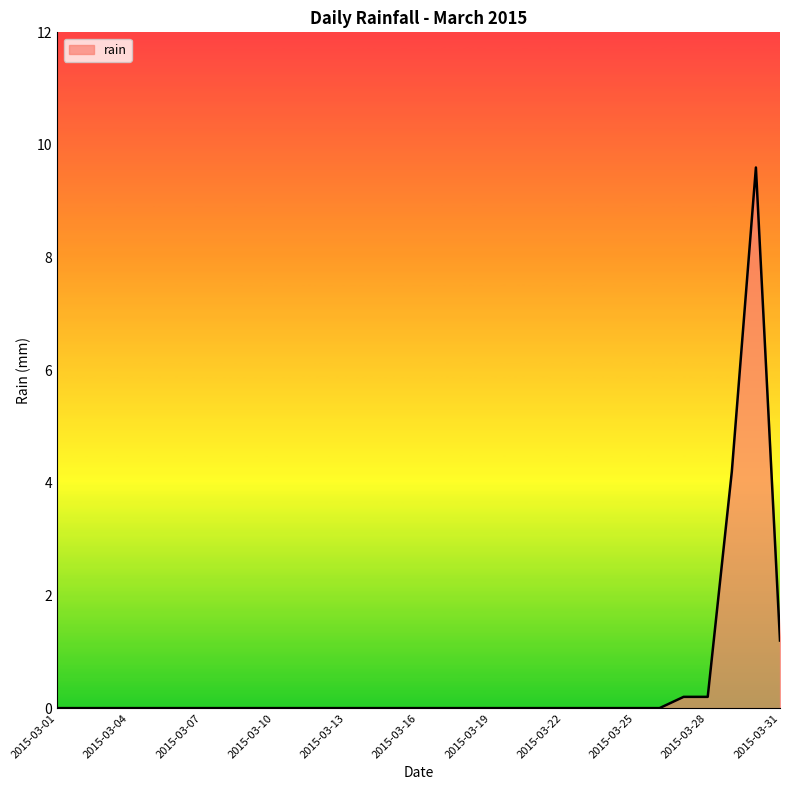

What is the maximum value shown in the chart?

9.6